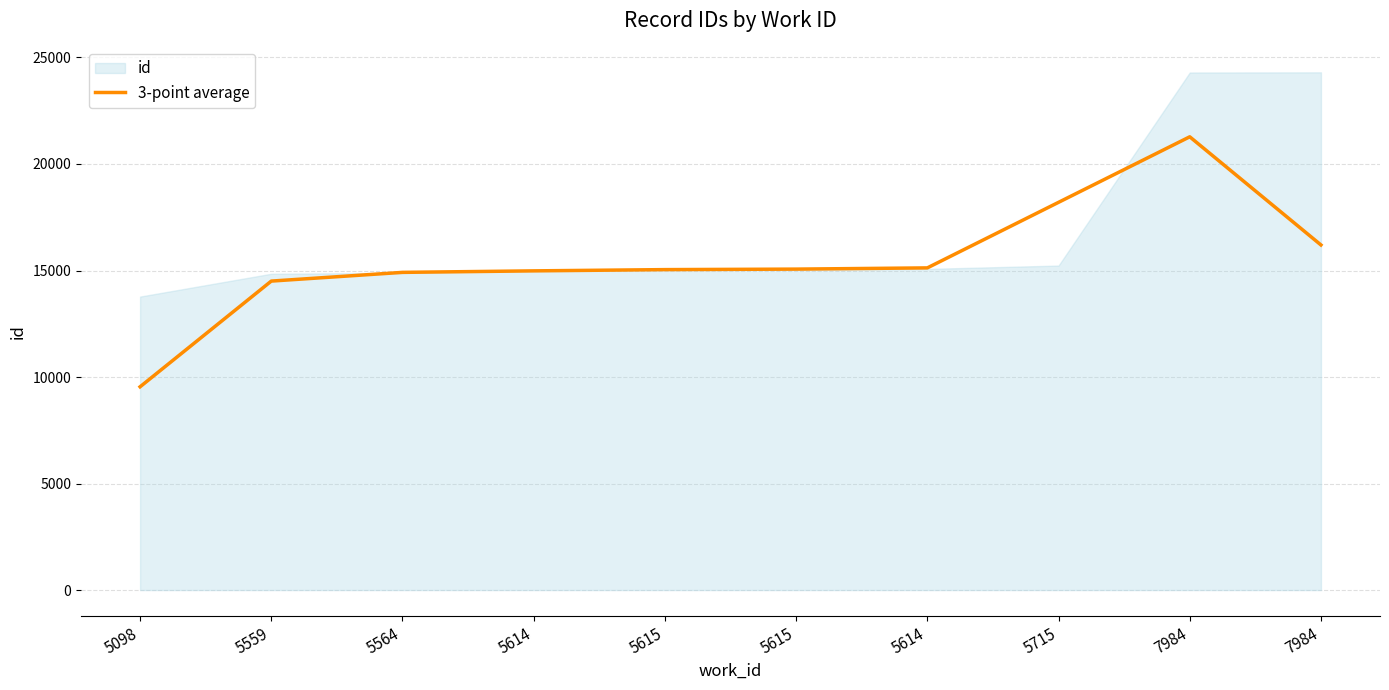

Which label corresponds to the largest value in the chart?

7984